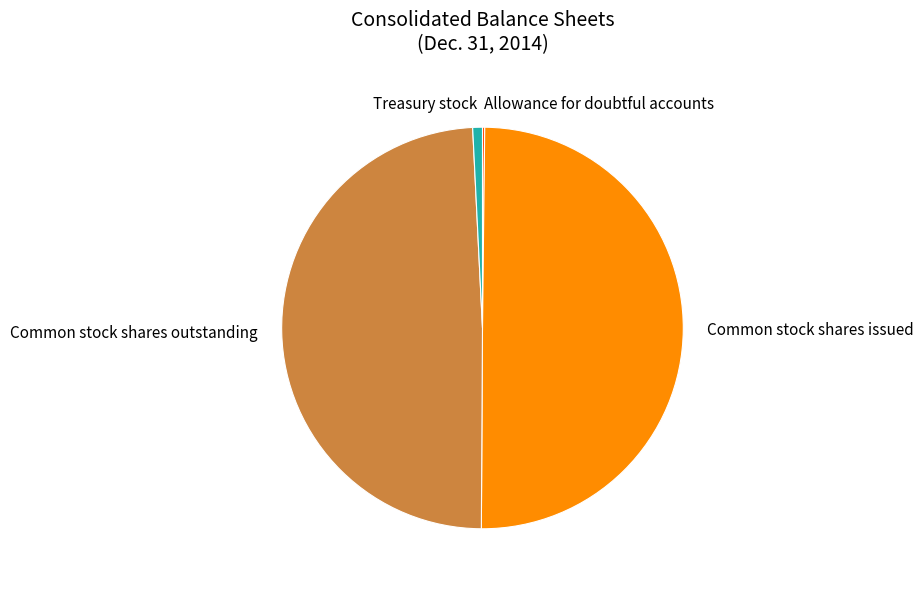

What is the ratio of the value at Common stock shares outstanding to the value at Treasury stock?

63.0